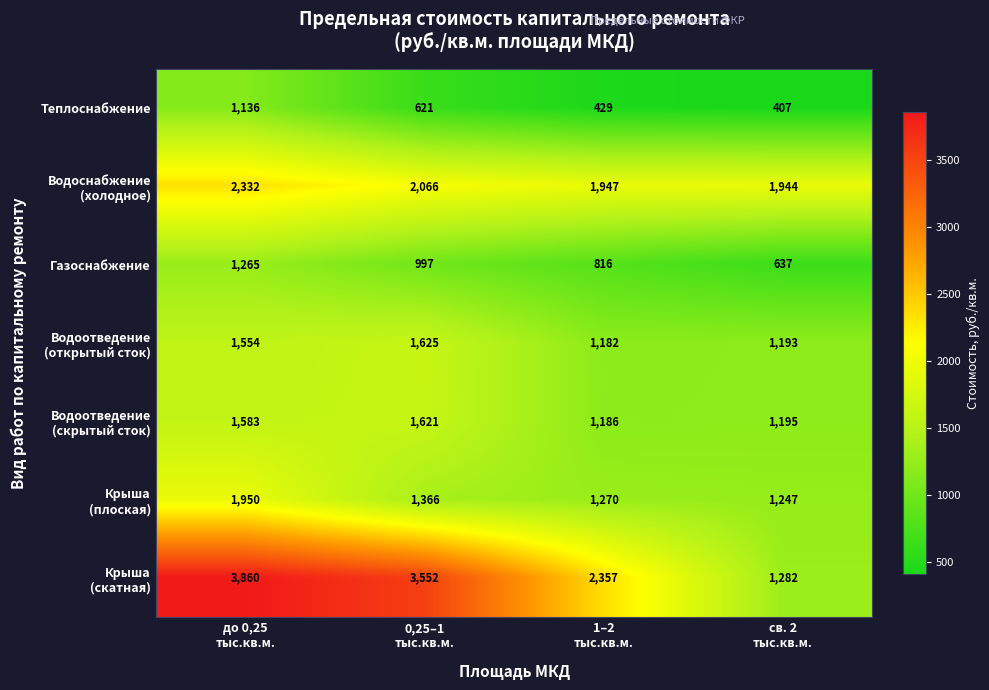

How many data points does each series have?

4